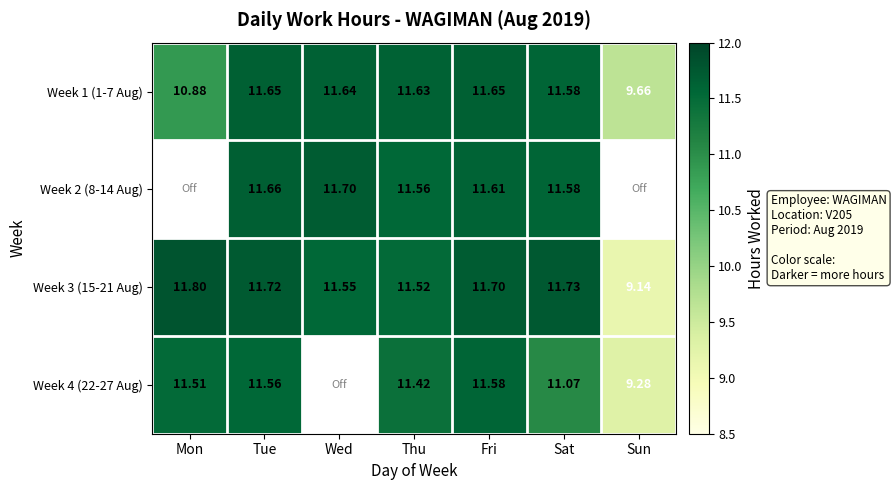

List the labels in order of Week 3 (15-21 Aug) value, smallest first.

Sun, Thu, Wed, Fri, Tue, Sat, Mon